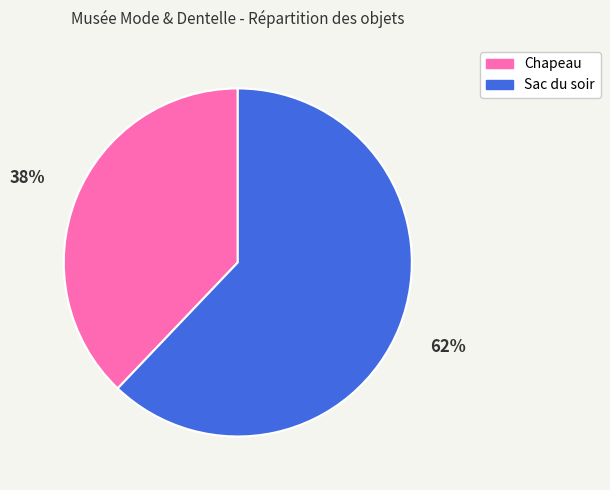

Which slice is the largest?

Sac du soir